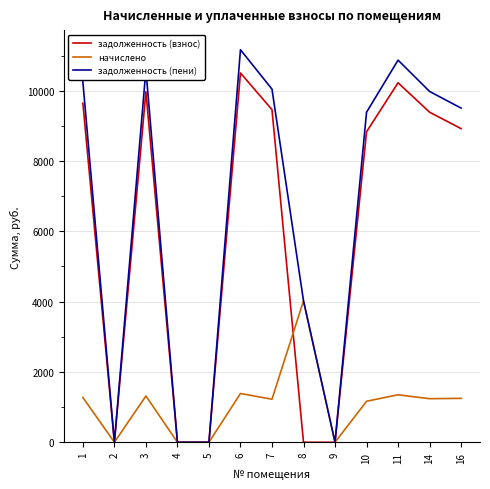

The задолженность (взнос) series shows 8920.9 at 16. True or false?

True